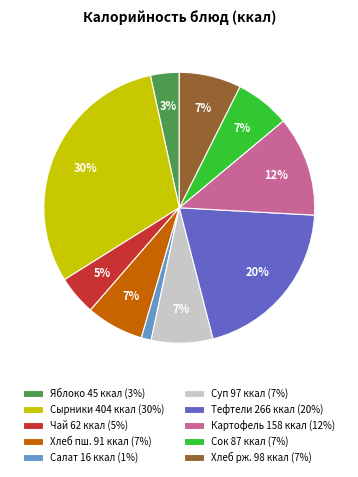

Between Сырники 404 ккал (30%) and Суп 97 ккал (7%), which is larger?

Сырники 404 ккал (30%)